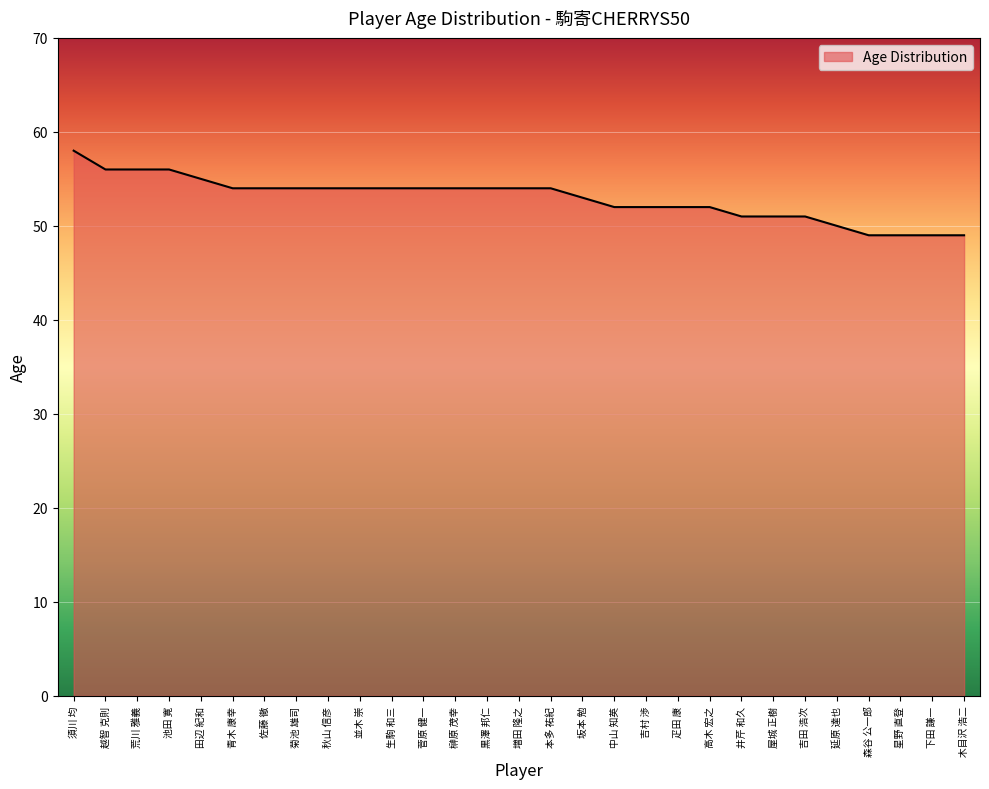

What is the greatest value displayed?

58